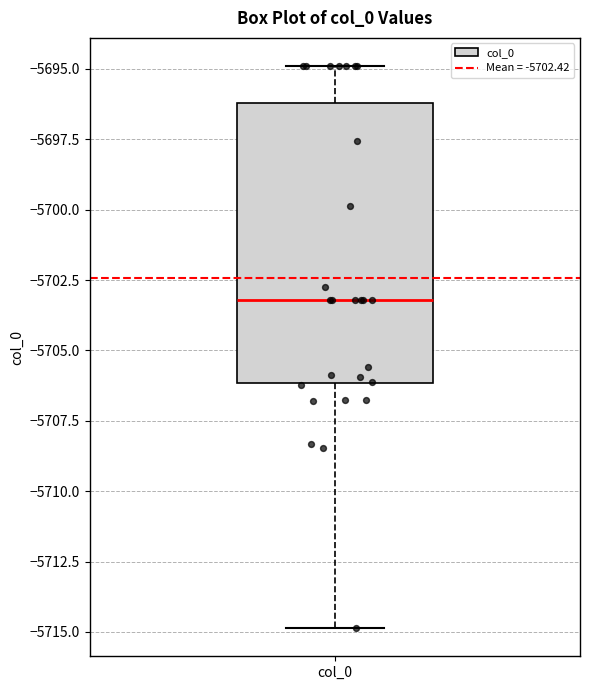

Transcribe this box plot: give where the median line is, the range the box spans, and where the two whiskers end, as read against the y-axis. The values are not printed on the chart, so give them approximately, as read against the axis.

median -5703, box -5706 to -5696, whiskers -5715 to -5695